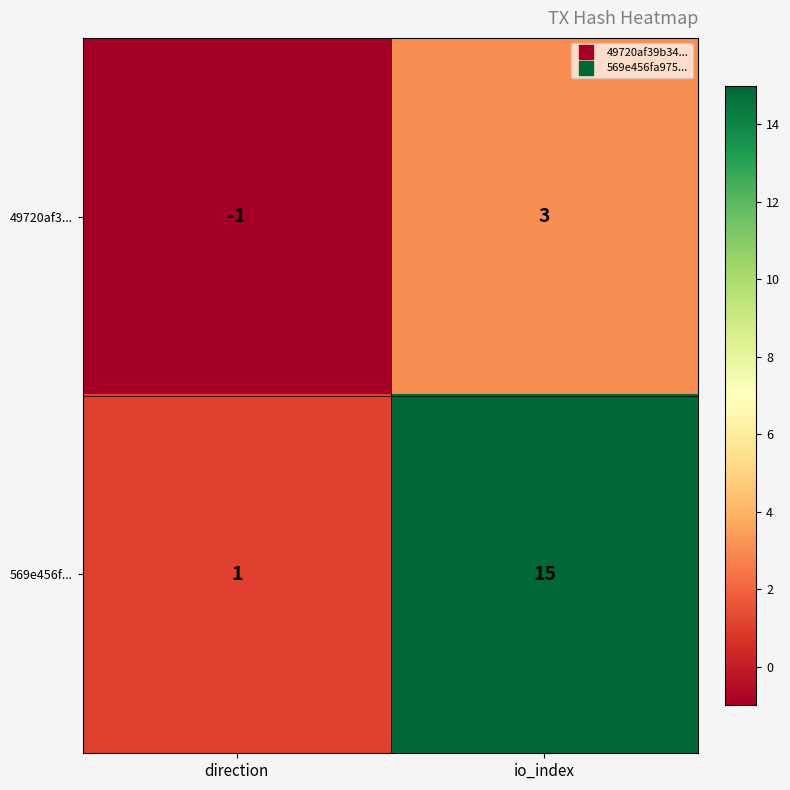

At which label is 49720af3... closest to 1?

direction